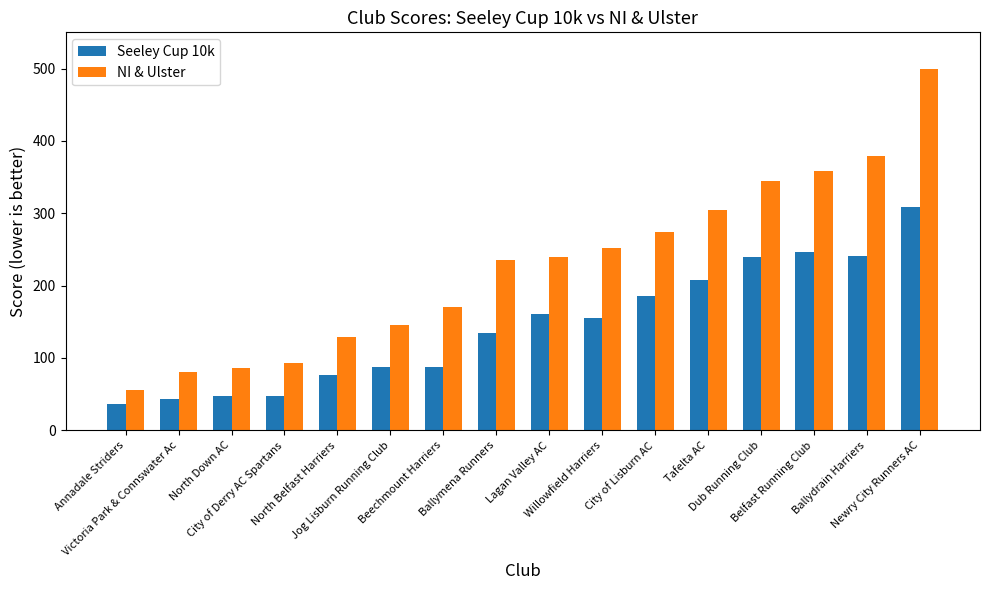

At which category is the sum across all series the highest?

Newry City Runners AC